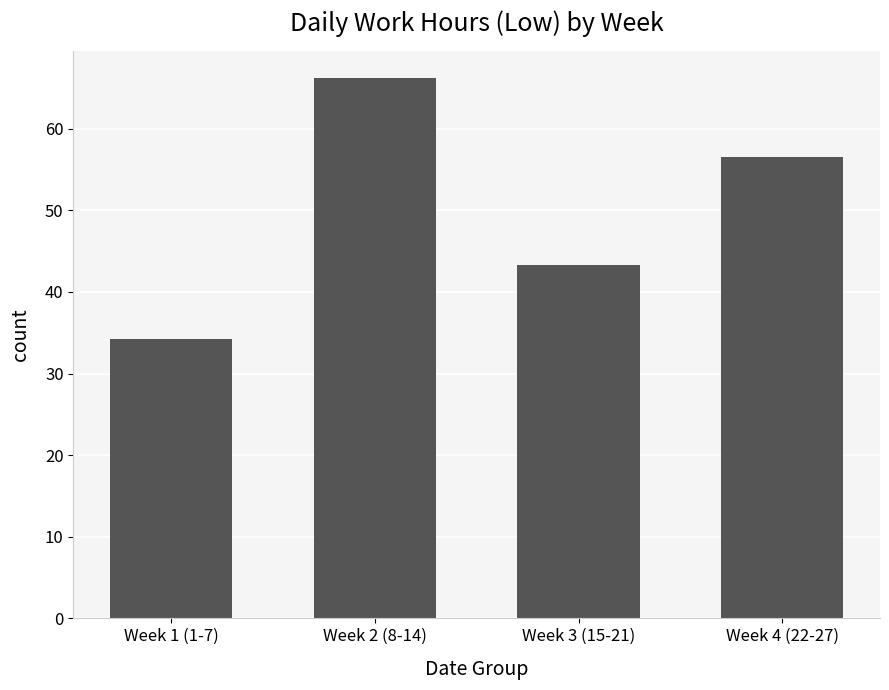

What is the approximate value at Week 1 (1-7)?

34.3